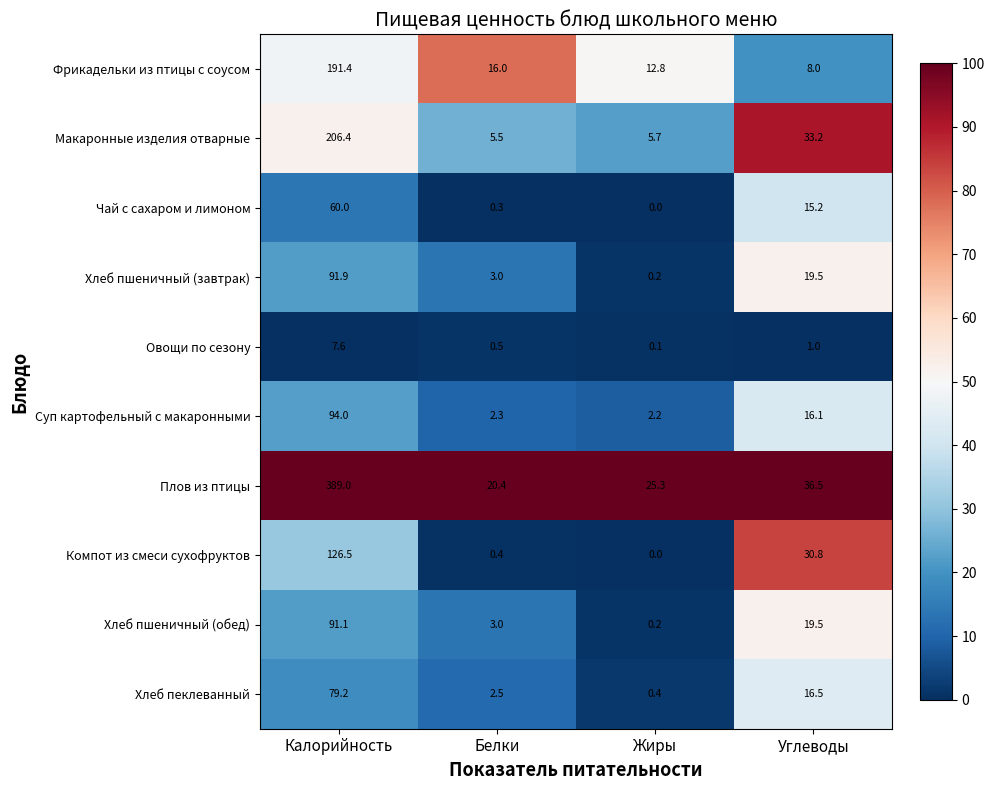

What value does the Хлеб пеклеванный series have at Жиры?

0.4